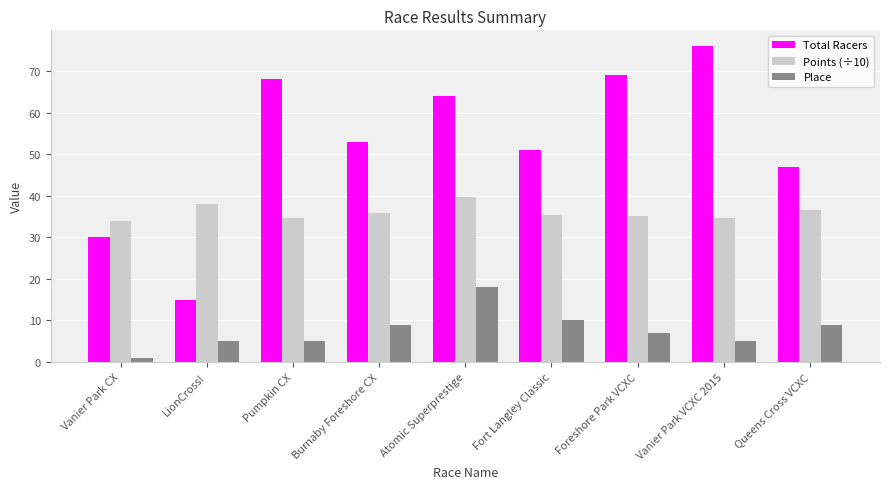

At how many categories does at least one series exceed 70?

1